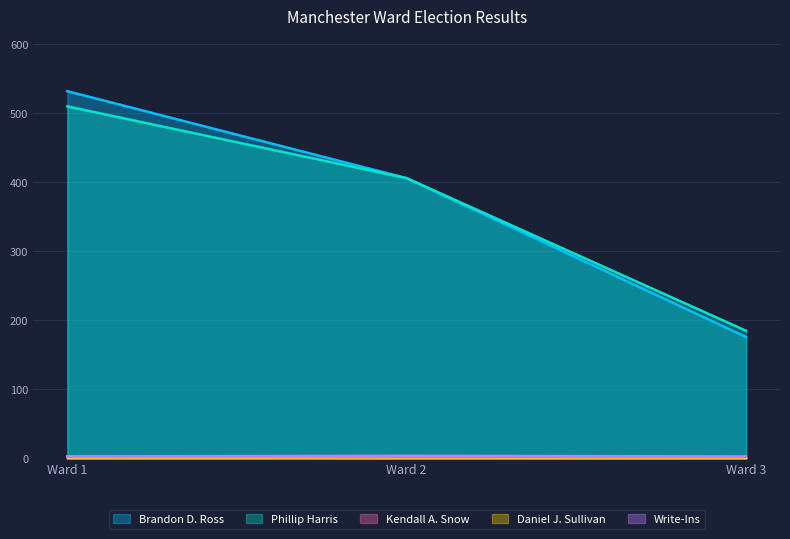

How many data points does each series have?

3